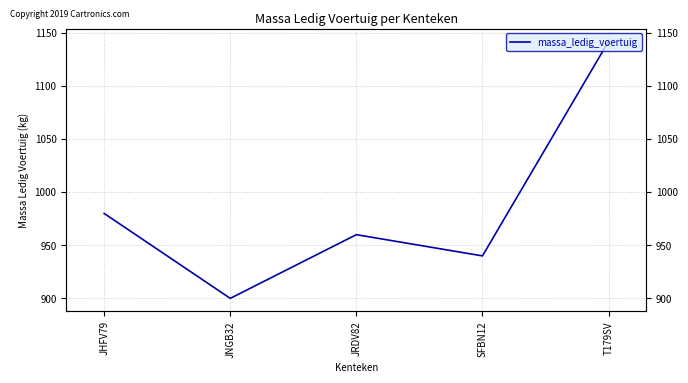

What is the difference between the maximum and second lowest values?

202